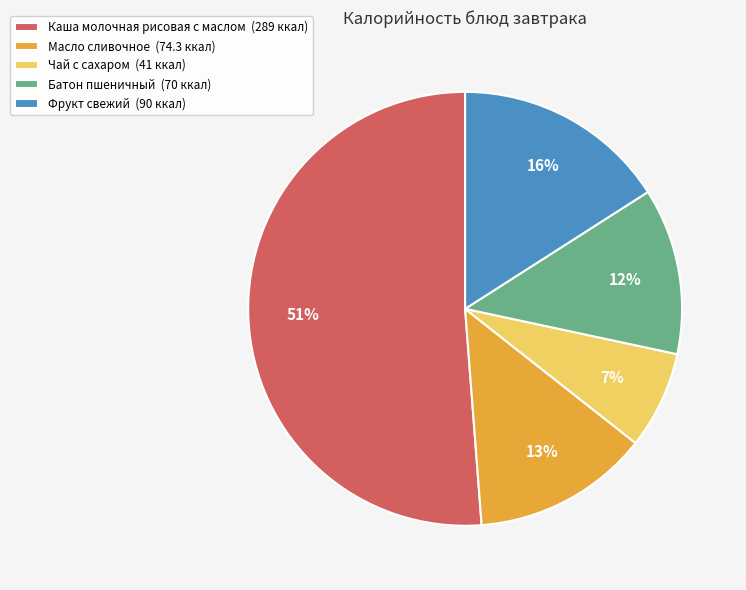

The Фрукт свежий slice represents 16% of the pie. True or false?

True